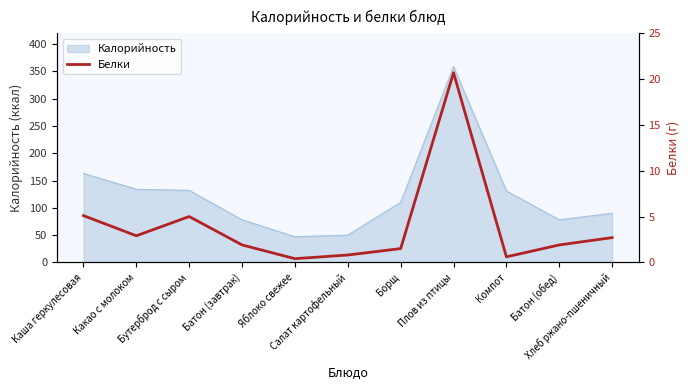

What is the smallest value displayed?

0.4